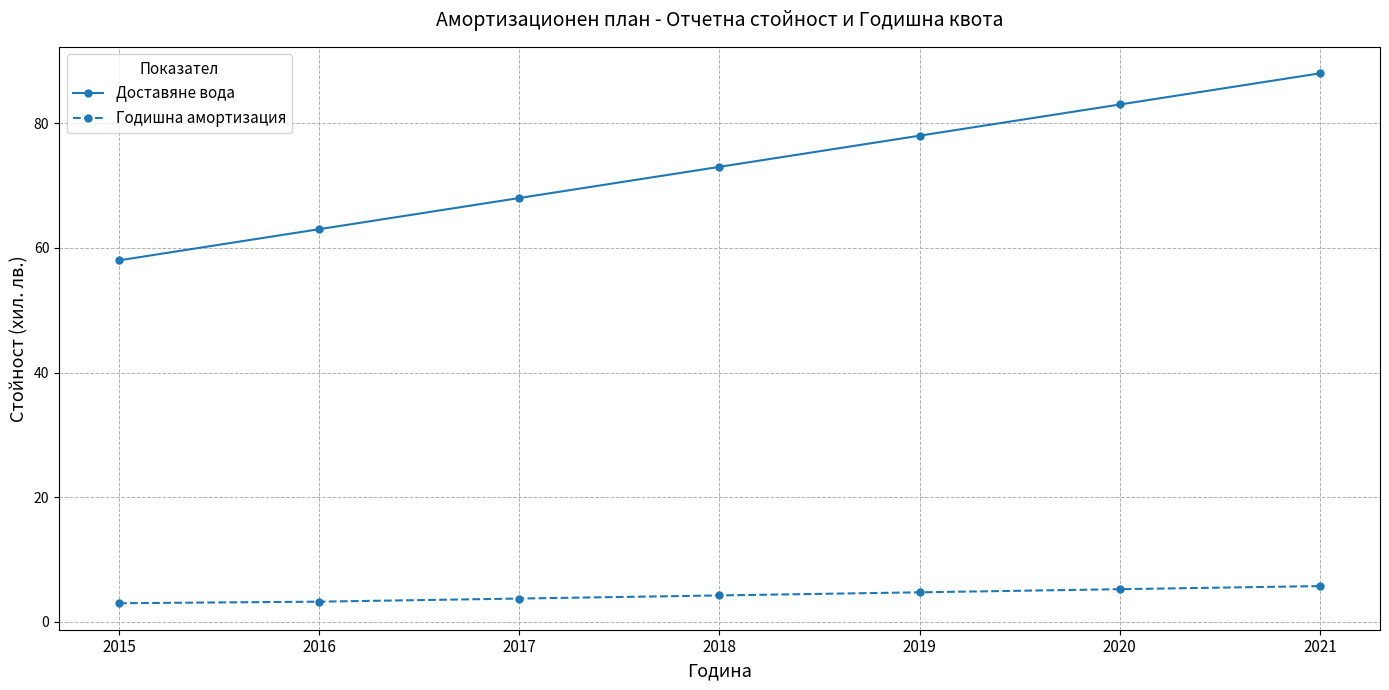

What is the smallest value displayed?

3.0